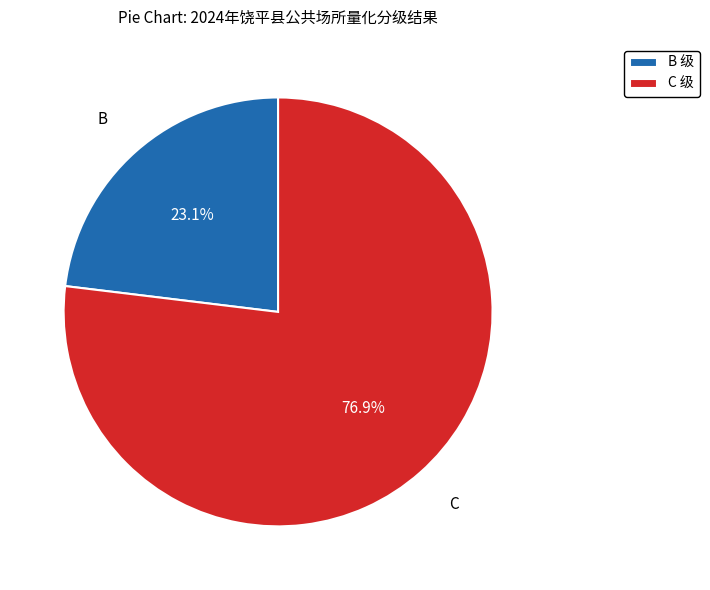

What percentage is NOT represented by C?

23.1%